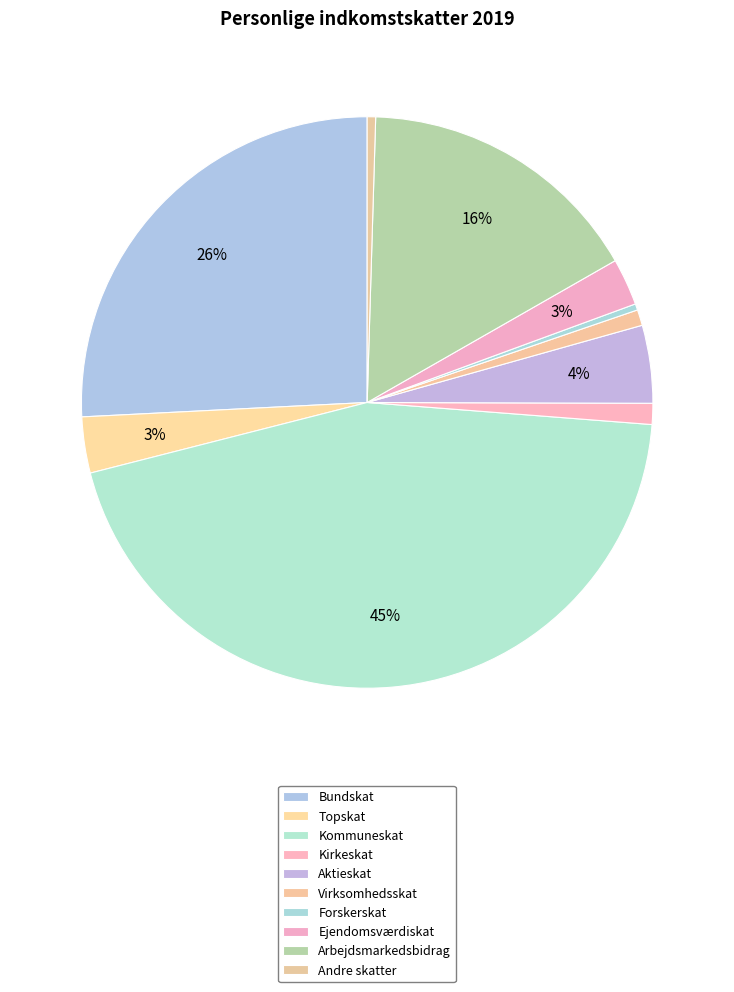

What percentage do Kommuneskat and Virksomhedsskat together represent?

45.7%